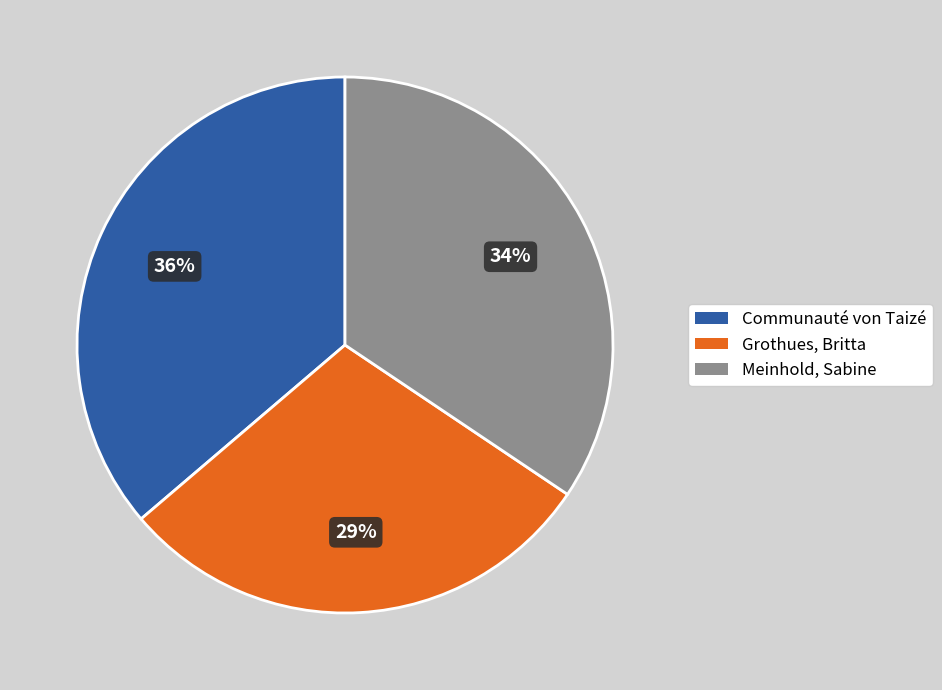

Which slice is the largest?

Communauté von Taizé